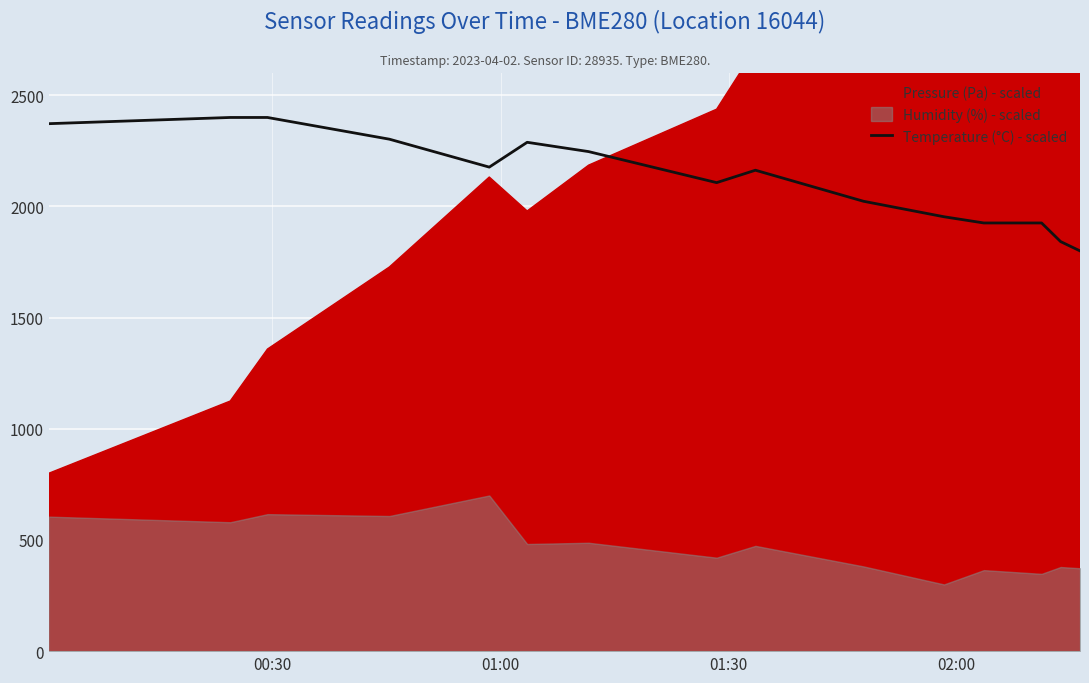

What is the minimum value for Temperature (°C) - scaled?

1800.0